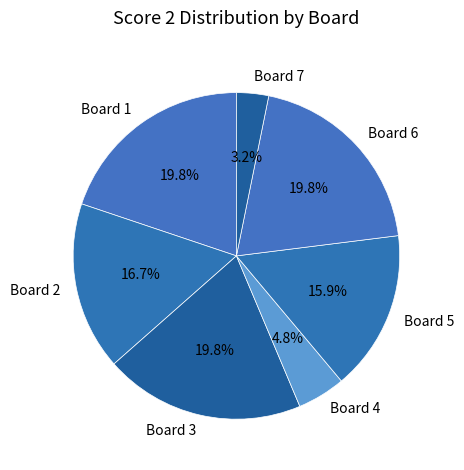

How many slices are in this pie chart?

7